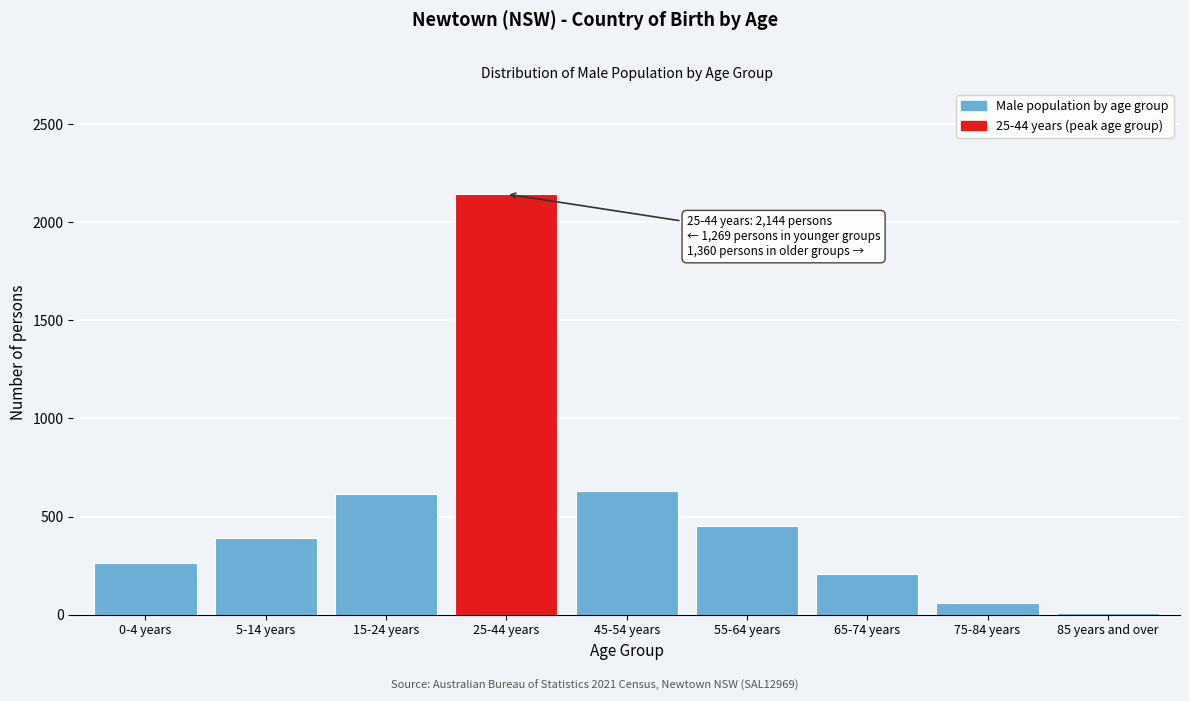

Reading left to right, list all the values displayed in this chart.

0-4 years=261	5-14 years=393	15-24 years=615	25-44 years=2144	45-54 years=630	55-64 years=451	65-74 years=208	75-84 years=61	85 years and over=10